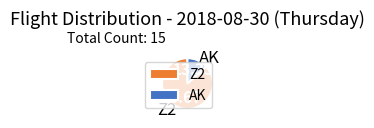

Does AK represent more than half of the total?

No